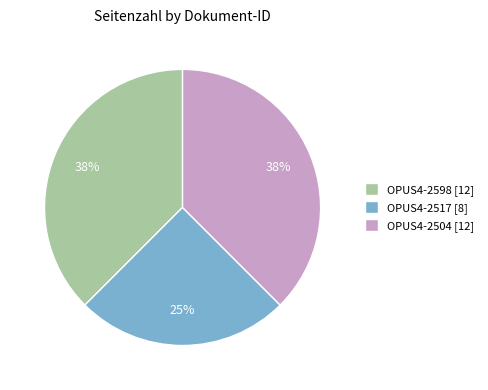

Do OPUS4-2504 [12] and OPUS4-2517 [8] together represent more than half of the pie?

Yes